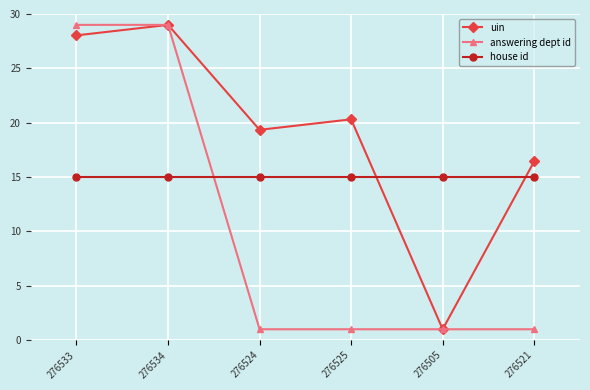

How many lines are shown in the chart?

3